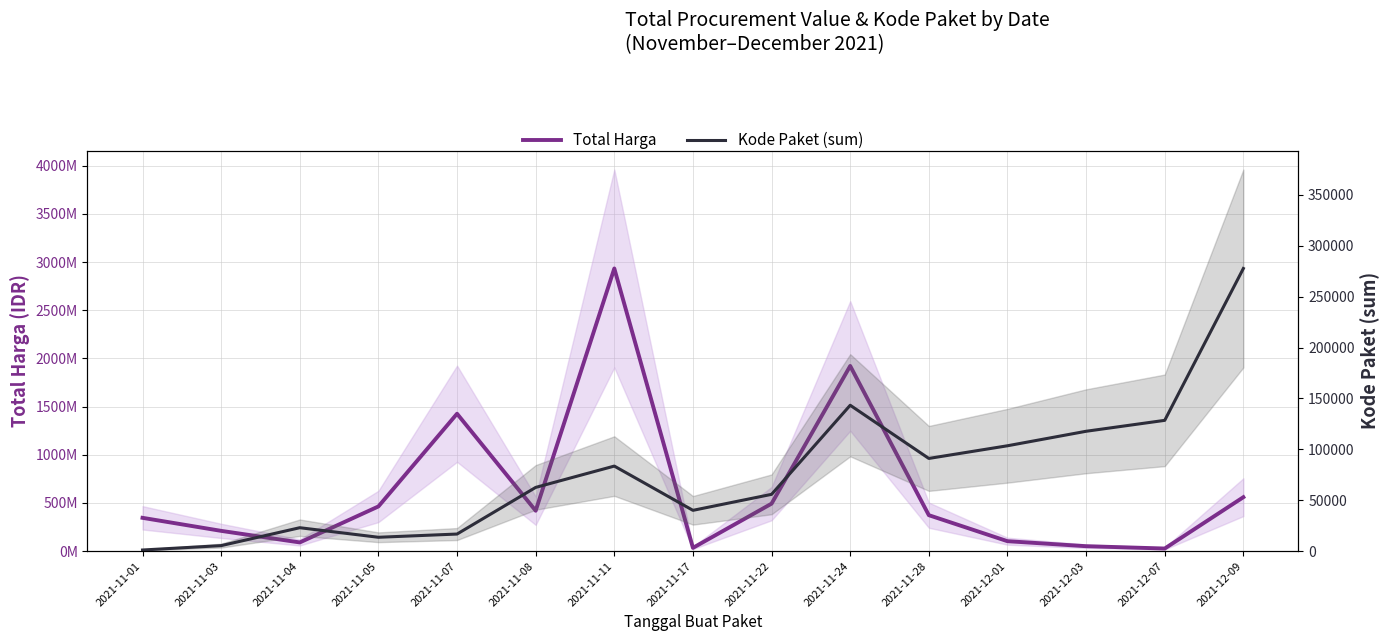

How many values in the Total Harga series exceed 373404000?

7